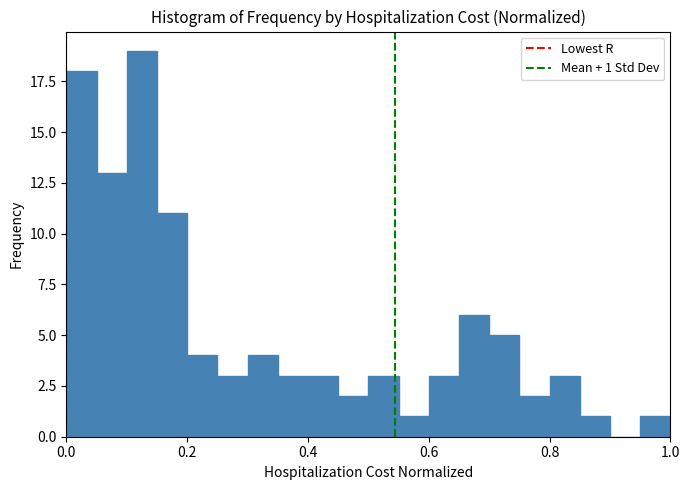

Around what value on the x-axis is the tallest bar? Give the approximate position of its centre, as read against the axis.

0.12